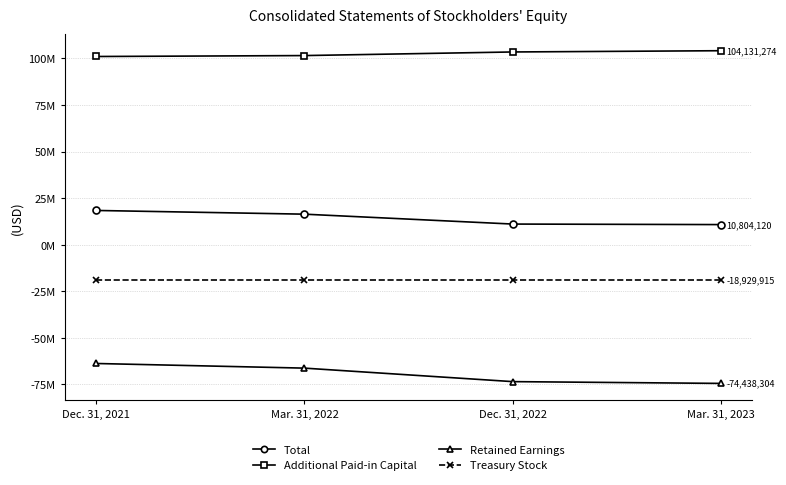

Is it true that Retained Earnings equals -73481860 at Dec. 31, 2022?

True